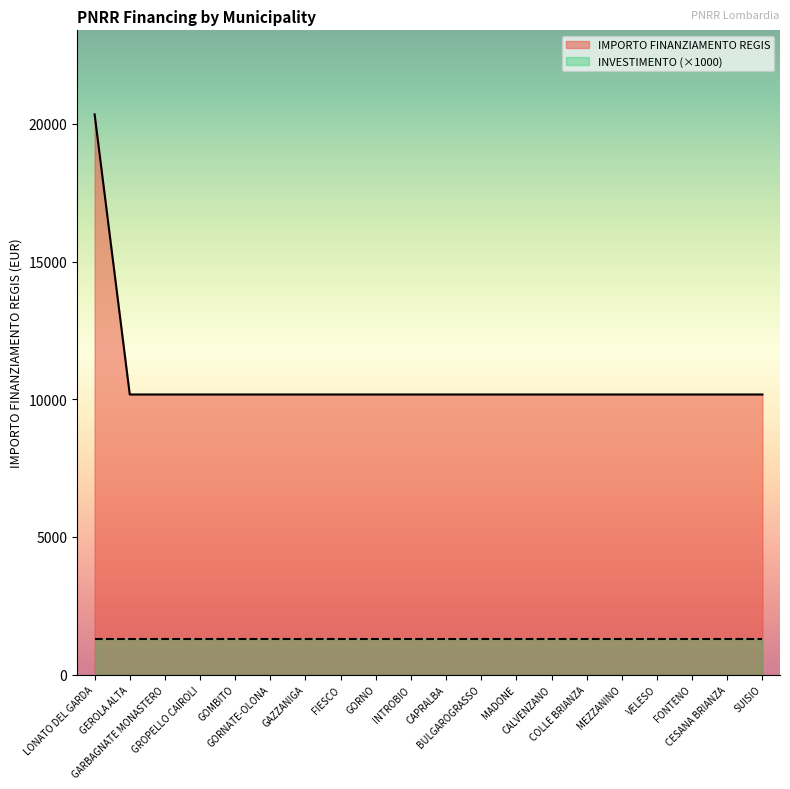

Is it true that the value at GARBAGNATE MONASTERO is 6532?

False